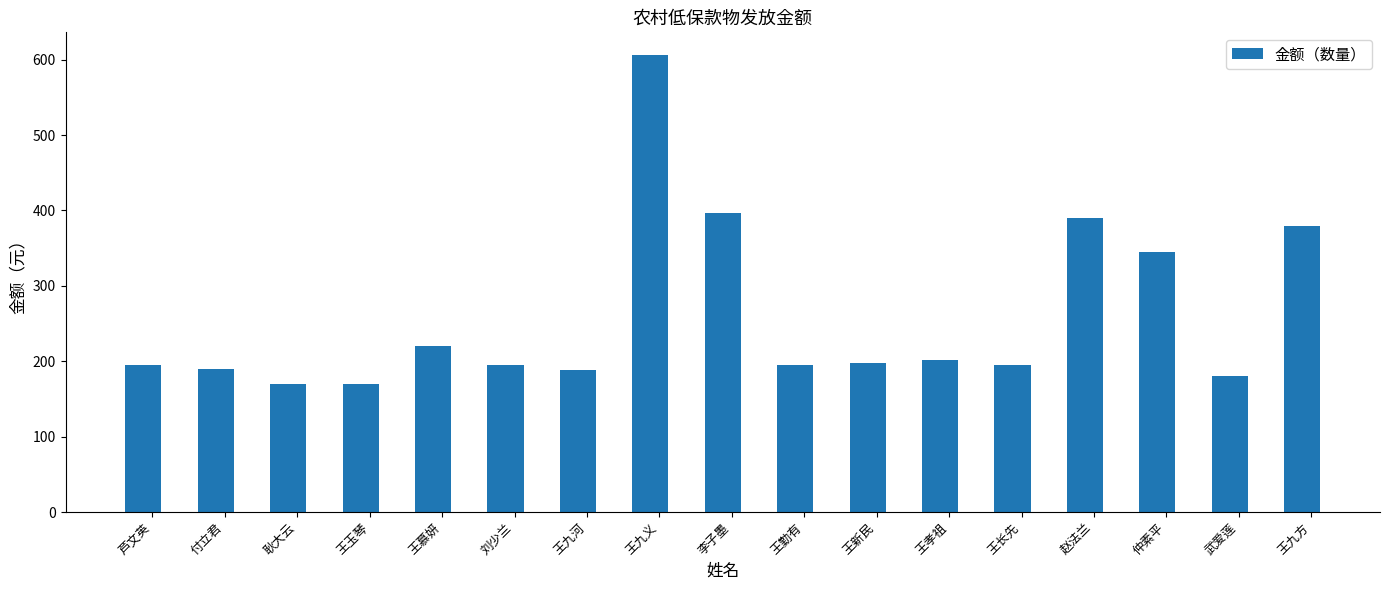

What is the smallest value displayed?

170